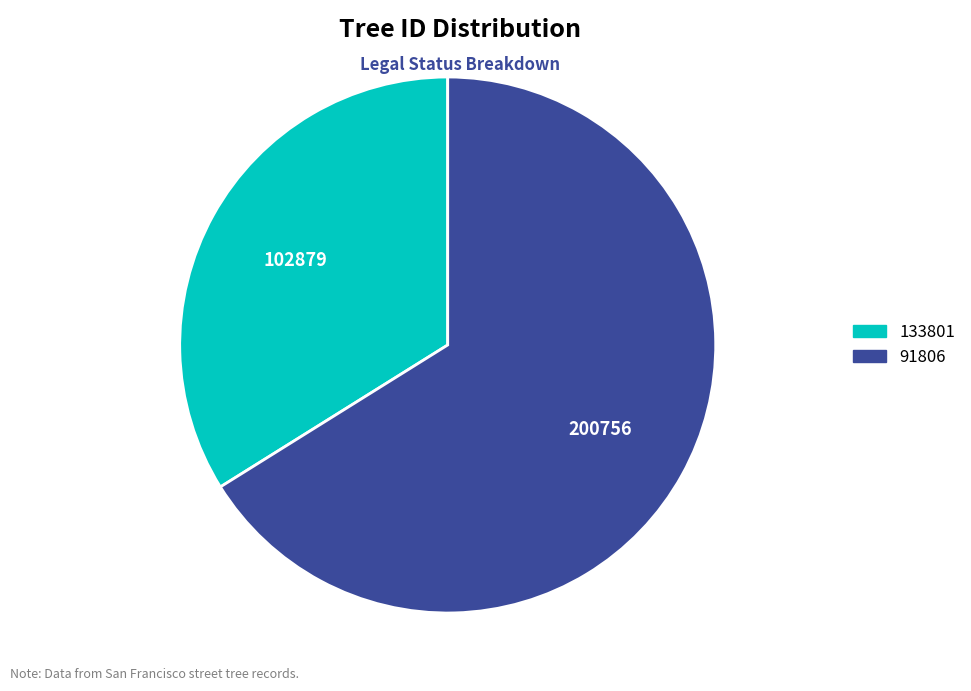

Rank the categories by value from lowest to highest.

133801, 91806